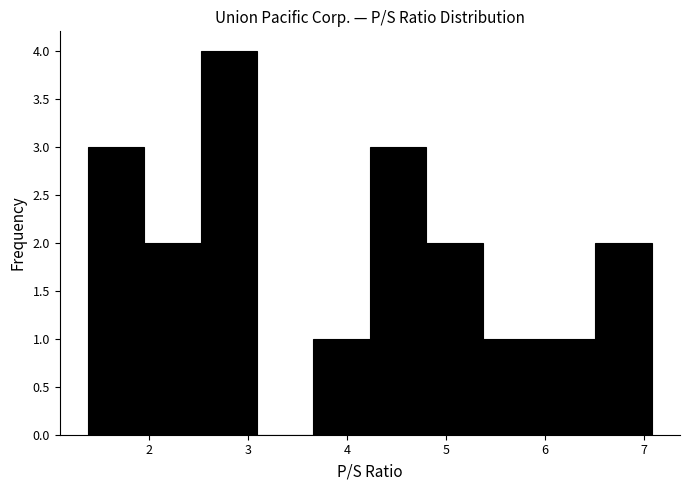

Over which range of the x-axis is the bar tallest?

2.52 to 3.09